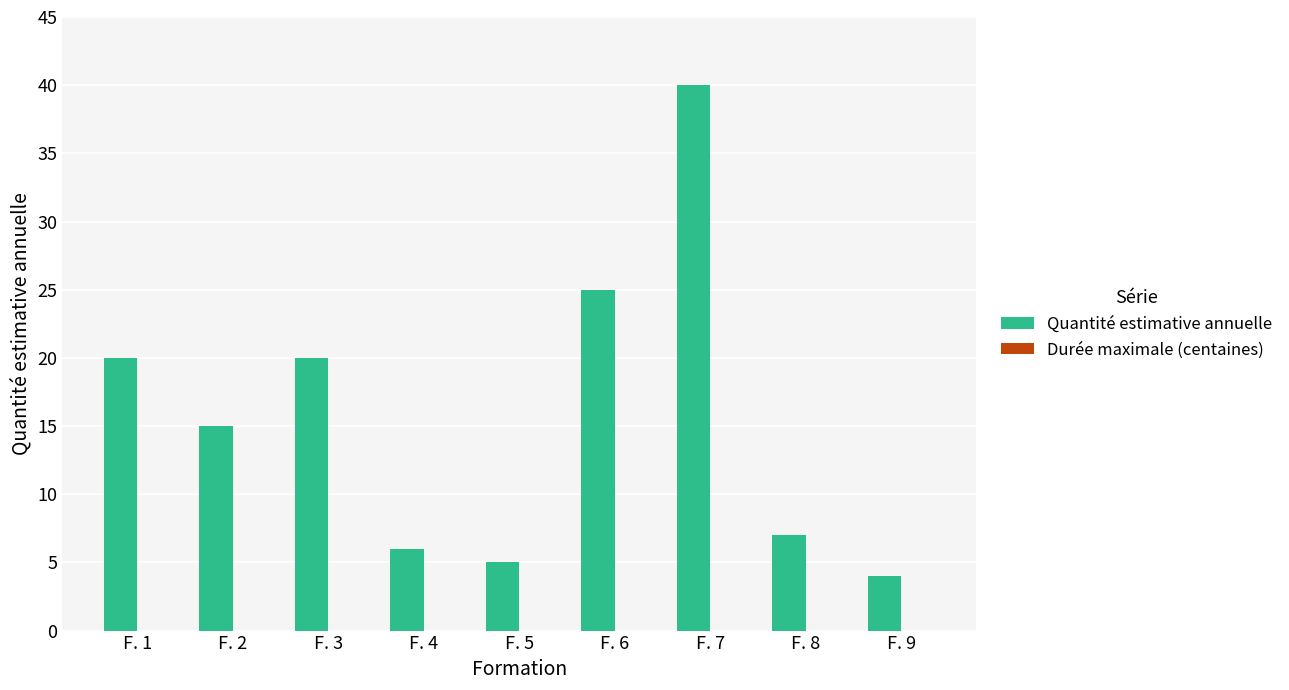

Which label corresponds to the largest value in the chart?

F. 7